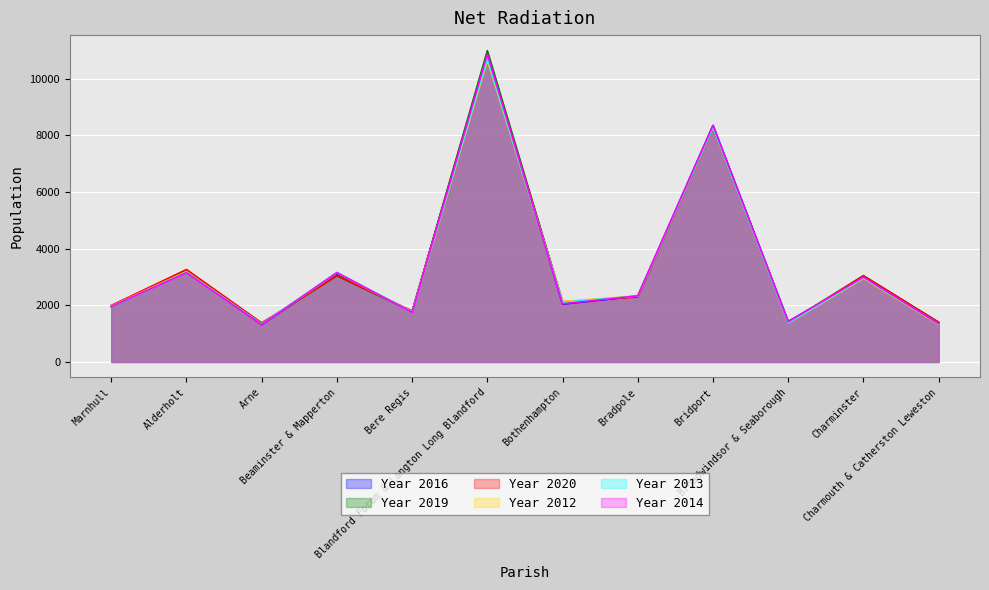

Reading right to left, list all the values displayed in this chart.

Year 2016: Charmouth & Catherston Leweston=1363	Charminster=2957	Broadwindsor & Seaborough=1428	Bridport=8351	Bradpole=2326	Bothenhampton=2042	Blandford Forum & Langton Long Blandford=10927	Bere Regis=1775	Beaminster & Mapperton=3114	Arne=1313	Alderholt=3192	Marnhull=1970
Year 2019: Charmouth & Catherston Leweston=1402	Charminster=3046	Broadwindsor & Seaborough=1394	Bridport=8335	Bradpole=2314	Bothenhampton=2112	Blandford Forum & Langton Long Blandford=10992	Bere Regis=1775	Beaminster & Mapperton=3043	Arne=1358	Alderholt=3233	Marnhull=1938
Year 2020: Charmouth & Catherston Leweston=1399	Charminster=3041	Broadwindsor & Seaborough=1376	Bridport=8258	Bradpole=2295	Bothenhampton=2128	Blandford Forum & Langton Long Blandford=10824	Bere Regis=1799	Beaminster & Mapperton=3046	Arne=1378	Alderholt=3262	Marnhull=1995
Year 2012: Charmouth & Catherston Leweston=1333	Charminster=2952	Broadwindsor & Seaborough=1378	Bridport=8284	Bradpole=2335	Bothenhampton=2136	Blandford Forum & Langton Long Blandford=10660	Bere Regis=1763	Beaminster & Mapperton=3146	Arne=1327	Alderholt=3190	Marnhull=1970
Year 2013: Charmouth & Catherston Leweston=1344	Charminster=2979	Broadwindsor & Seaborough=1379	Bridport=8284	Bradpole=2330	Bothenhampton=2104	Blandford Forum & Langton Long Blandford=10730	Bere Regis=1762	Beaminster & Mapperton=3155	Arne=1339	Alderholt=3166	Marnhull=1948
Year 2014: Charmouth & Catherston Leweston=1350	Charminster=2995	Broadwindsor & Seaborough=1418	Bridport=8352	Bradpole=2336	Bothenhampton=2051	Blandford Forum & Langton Long Blandford=10866	Bere Regis=1750	Beaminster & Mapperton=3158	Arne=1318	Alderholt=3154	Marnhull=1960